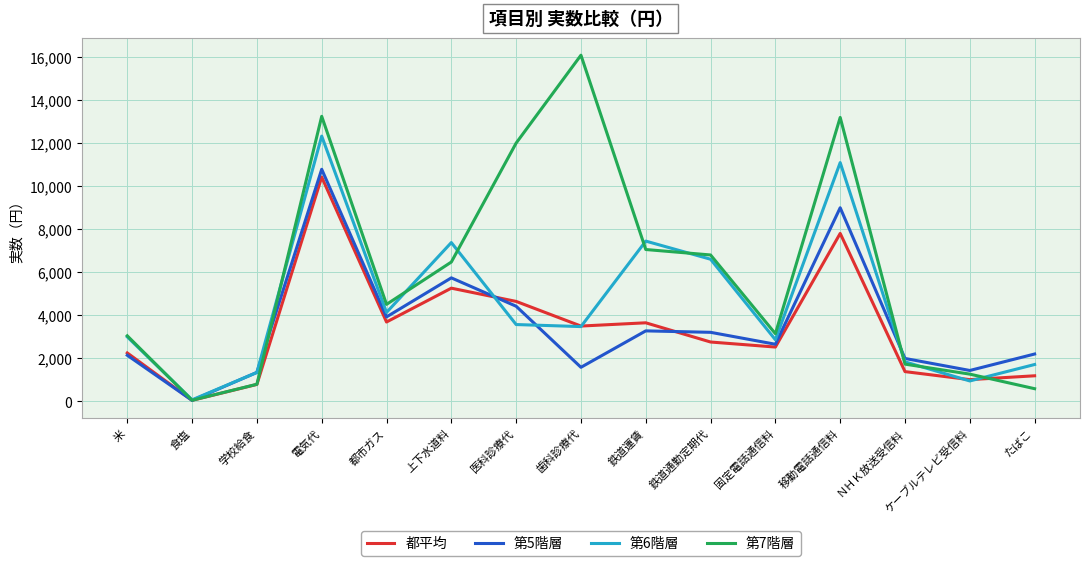

What is the average value of the 第7階層 series?

5985